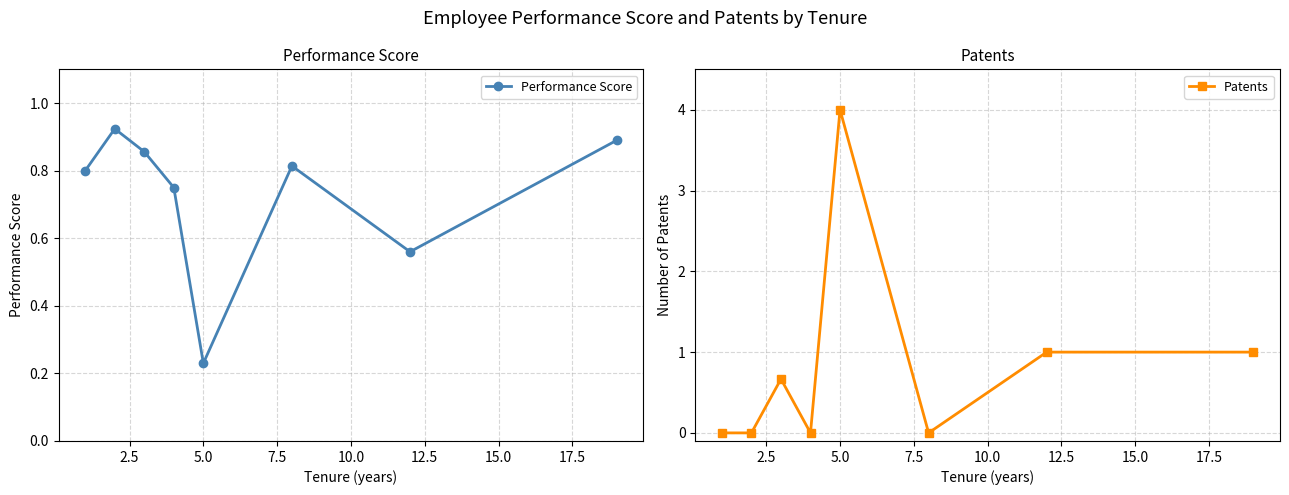

How many series are shown in this chart?

2